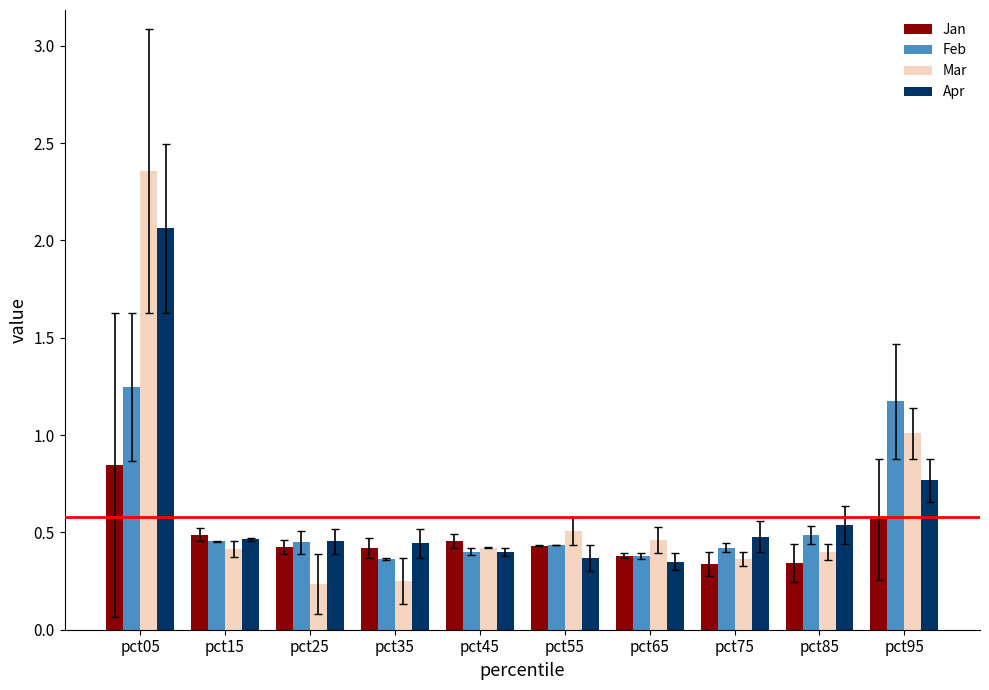

Count the number of categories in the chart.

10